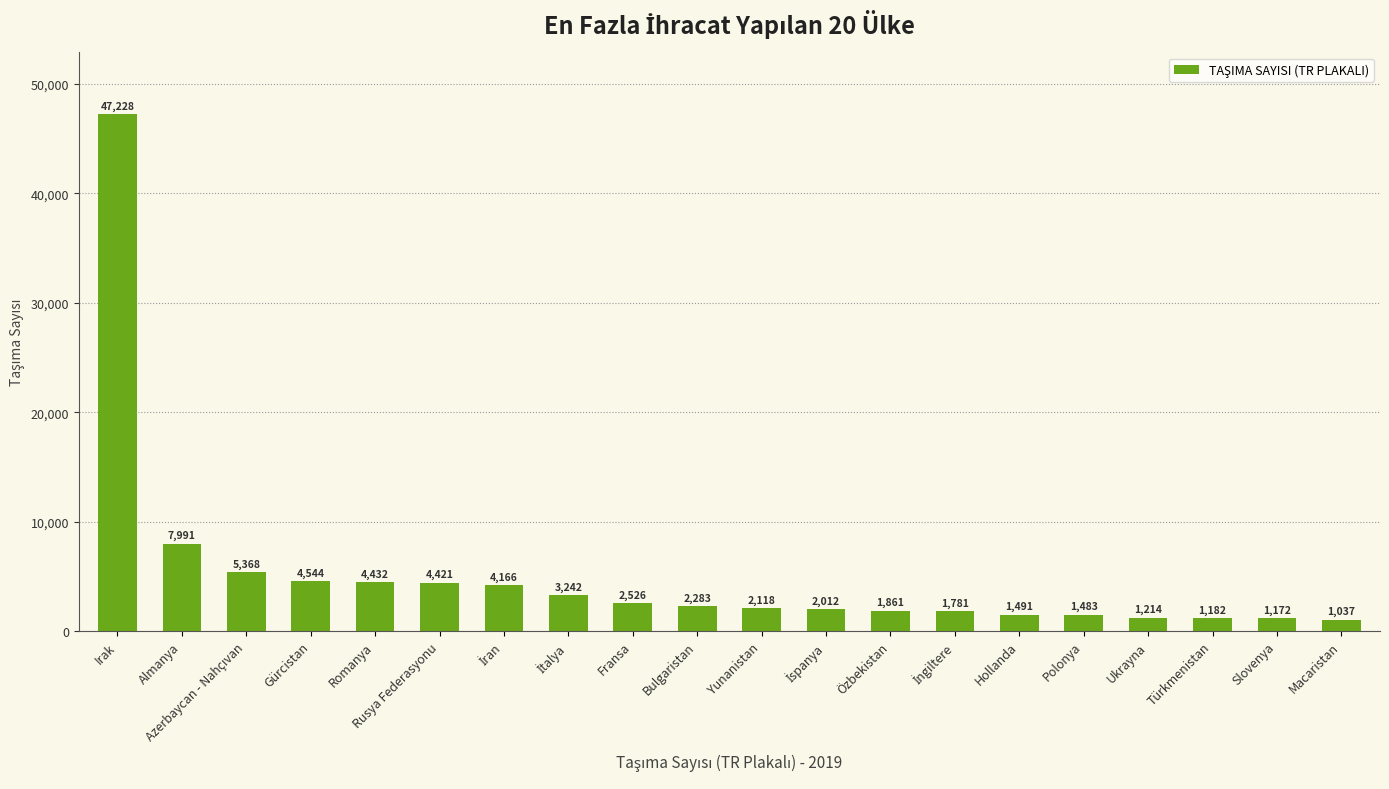

Is it true that the value at Ukrayna is 1214?

True